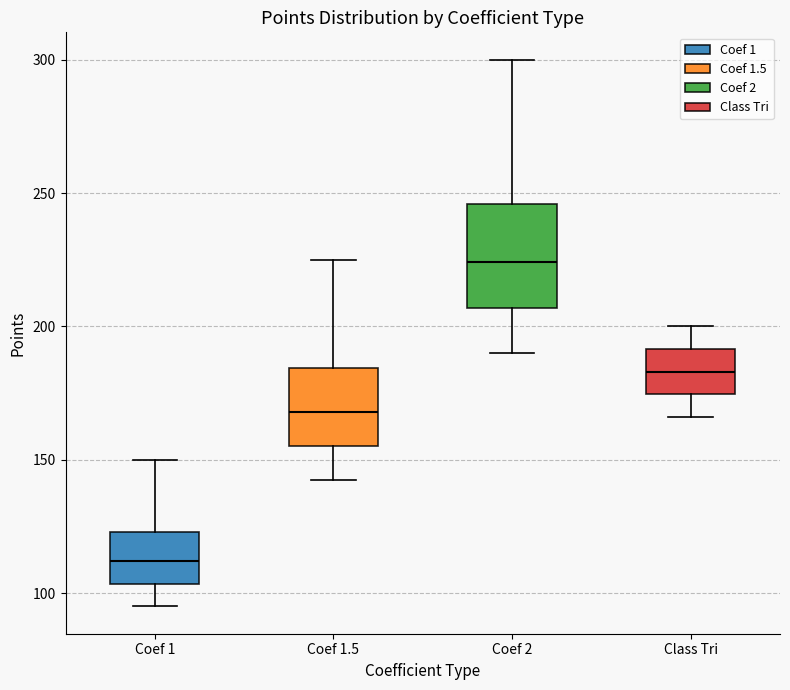

Where does the median line of the box for Coef 2 sit on the y-axis? The values are not printed on the chart, so give them approximately, as read against the axis.

225